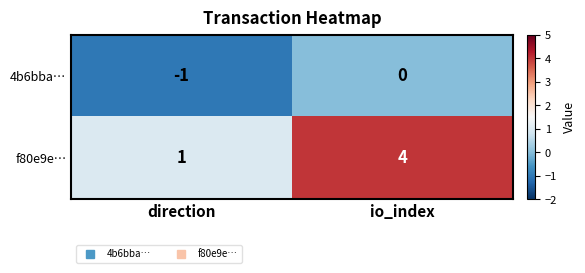

Which series has the largest range (max minus min)?

f80e9e…